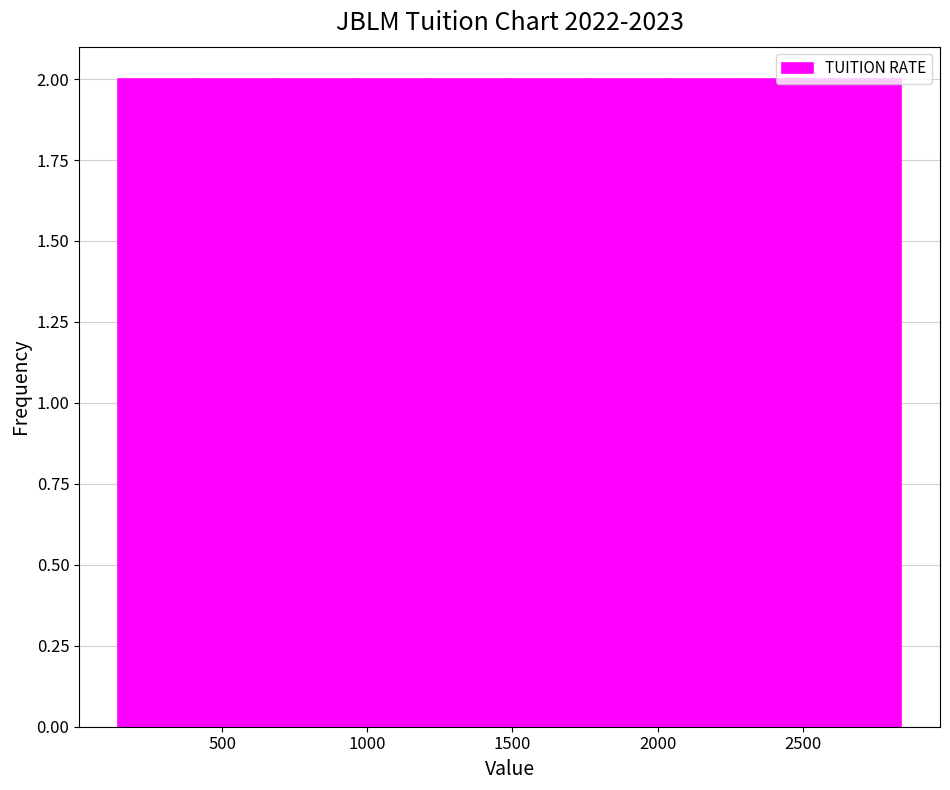

Reading left to right, list every bar in this chart as the range it spans on the x-axis followed by its height. Neither the bar edges nor the heights are printed on the chart, so give them approximately, as read against the axes.

150 to 400: 2
400 to 700: 2
700 to 950: 2
950 to 1200: 2
1200 to 1500: 2
1500 to 1750: 2
1750 to 2050: 2
2050 to 2300: 2
2300 to 2550: 2
2550 to 2850: 2